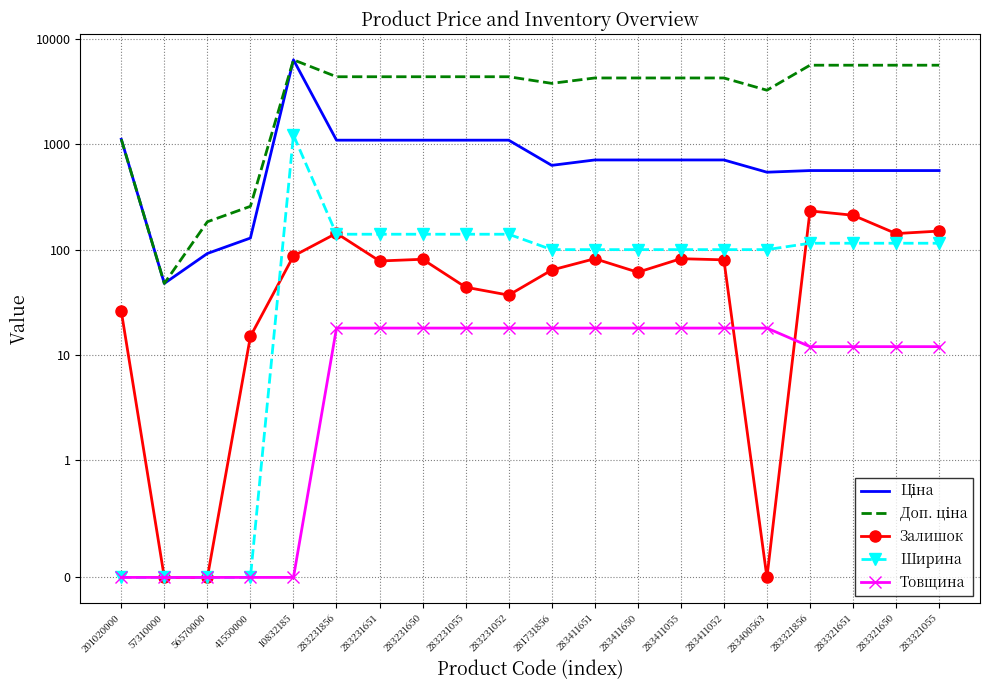

Reading right to left, extract all data points from this chart.

Ціна: 562.8	562.8	562.8	562.8	543.1	709.7	709.7	709.7	709.7	630.7	1093.5	1093.5	1093.5	1093.5	1093.5	6328.7	128.8	91.9	47.8	1115.5
Доп. ціна: 5628.1	5628.1	5628.1	5628.1	3258.4	4258.1	4258.1	4258.1	4258.1	3784.2	4374.2	4374.2	4374.2	4374.2	4374.2	6328.7	257.6	183.8	47.8	1115.5
Залишок: 150.0	142.0	212.0	233.0	0.0	80.0	82.0	61.0	82.0	64.0	37.0	44.0	81.0	78.0	143.0	87.0	15.0	0.0	0.0	26.0
Ширина: 115.0	115.0	115.0	115.0	100.0	100.0	100.0	100.0	100.0	100.0	140.0	140.0	140.0	140.0	140.0	1220.0	0.0	0.0	0.0	0.0
Товщина: 12.0	12.0	12.0	12.0	18.0	18.0	18.0	18.0	18.0	18.0	18.0	18.0	18.0	18.0	18.0	0.0	0.0	0.0	0.0	0.0